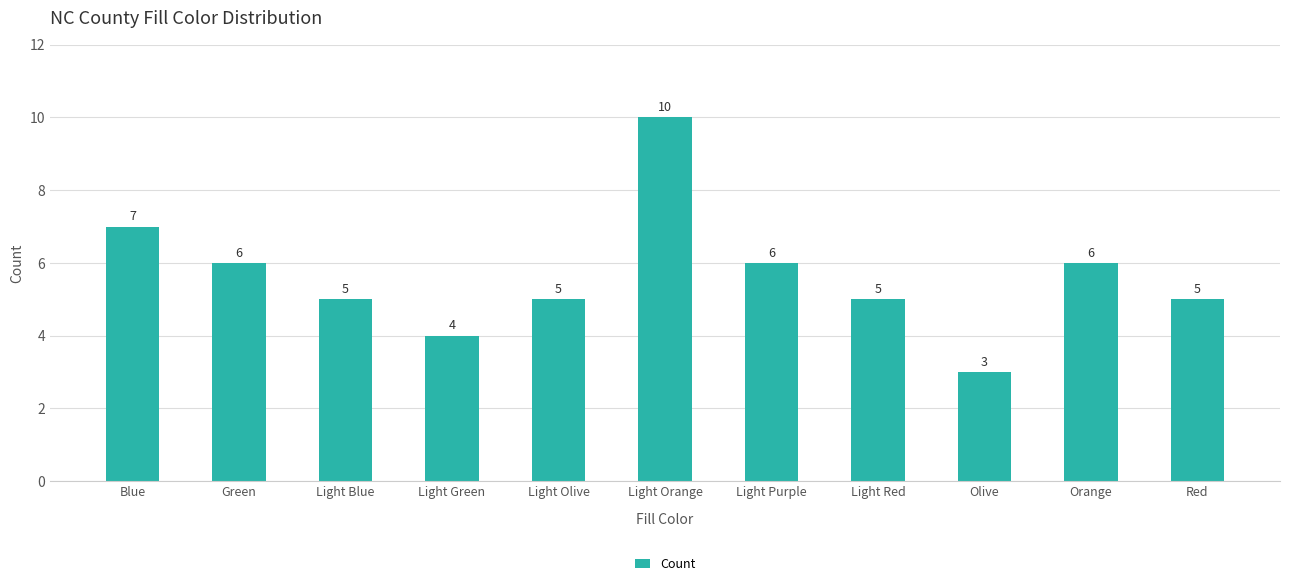

Reading right to left, list all the values displayed in this chart.

Red=5	Orange=6	Olive=3	Light Red=5	Light Purple=6	Light Orange=10	Light Olive=5	Light Green=4	Light Blue=5	Green=6	Blue=7